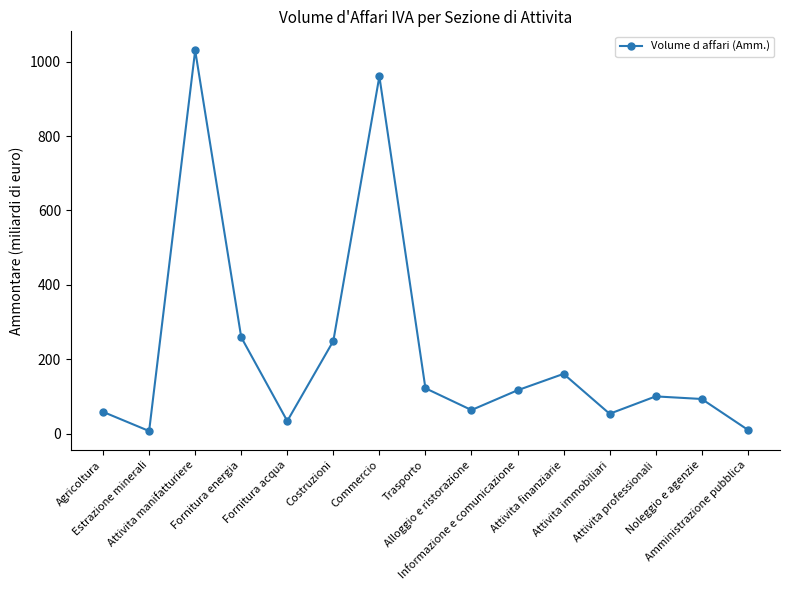

True or false: there are more than 1 points higher than both neighbors.

True